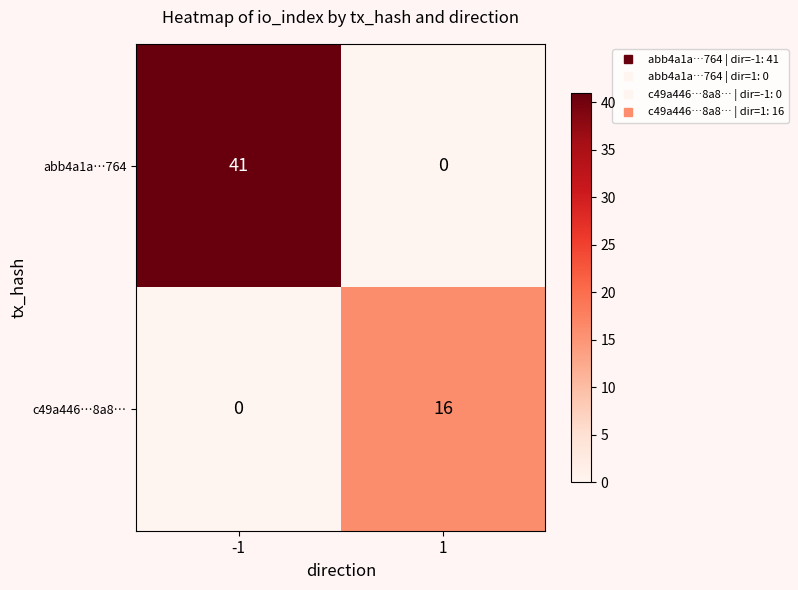

What is the difference between the maximum and minimum values in the c49a446…8a8… series?

16